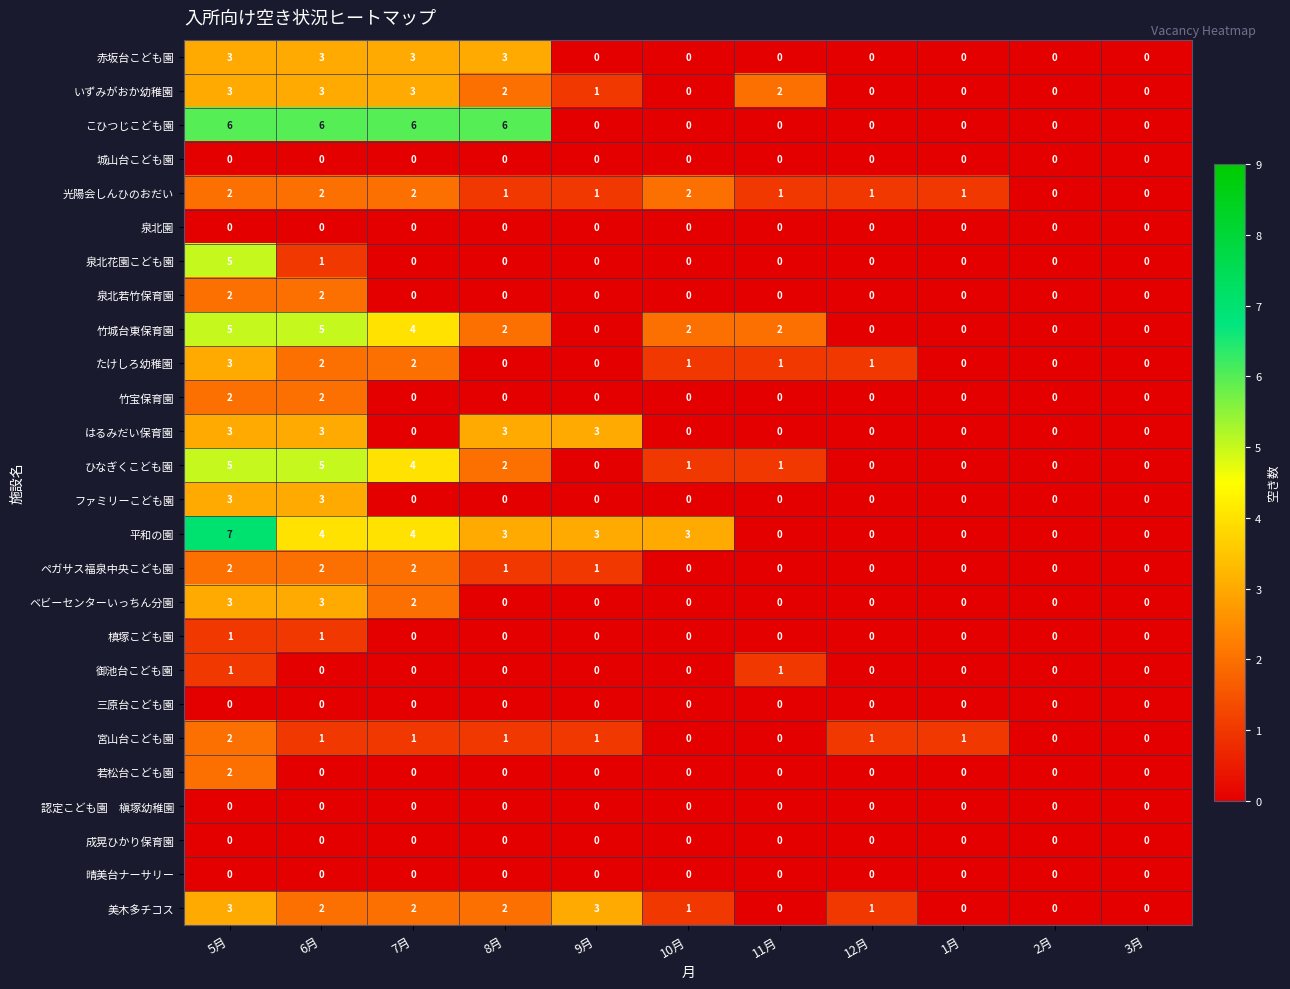

Which series has the widest spread of values?

平和の園